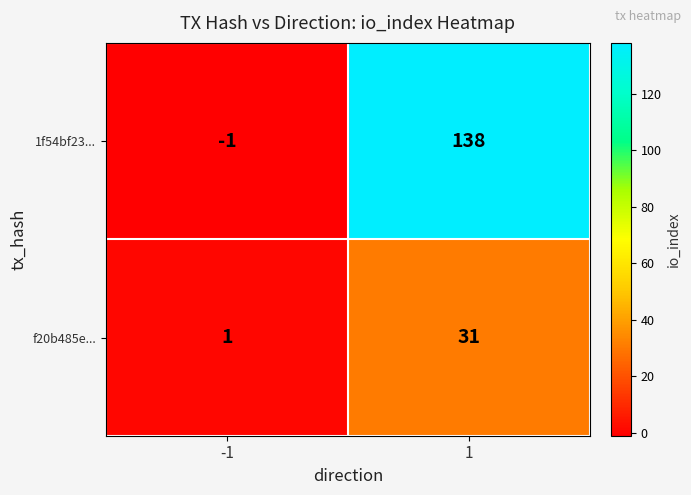

Rank the series by their average value, from lowest to highest.

f20b485e..., 1f54bf23...